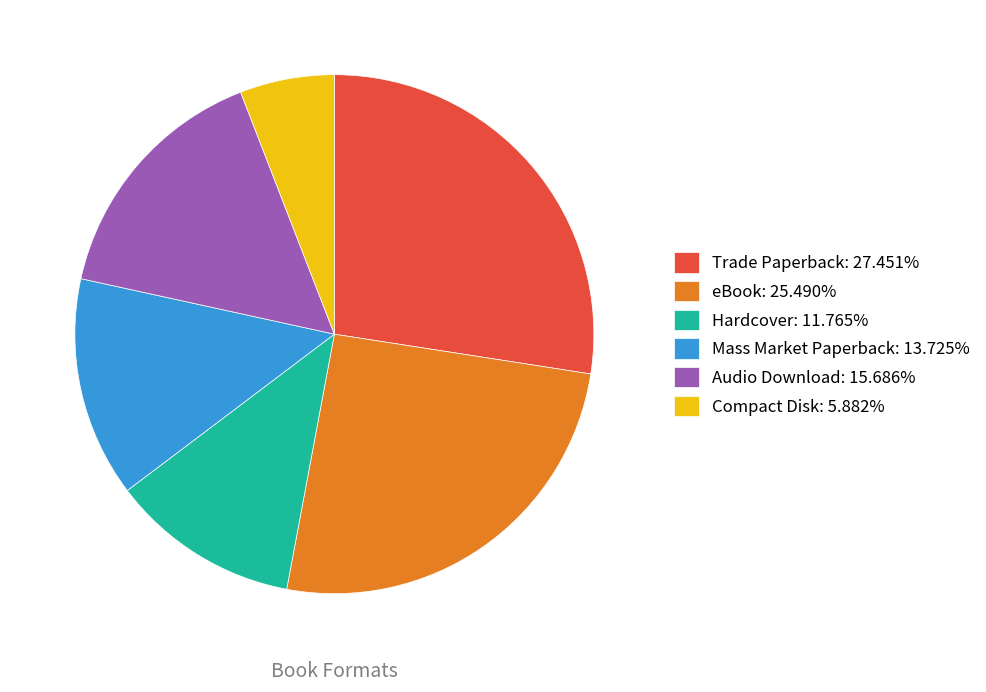

Approximately how many times larger is the value at Compact Disk: 5.882% compared to Audio Download: 15.686%?

0.4